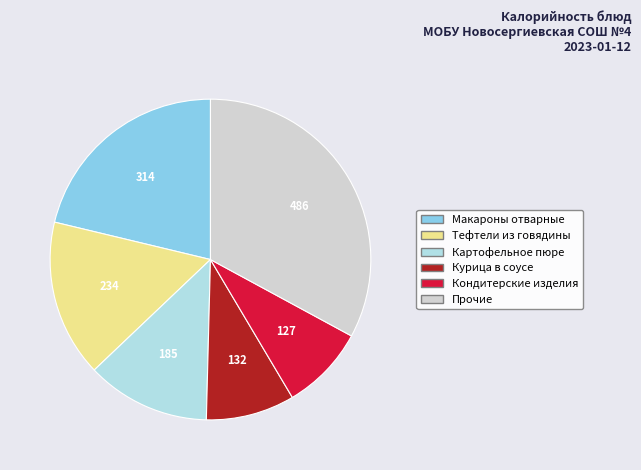

Does any single category account for the majority?

No